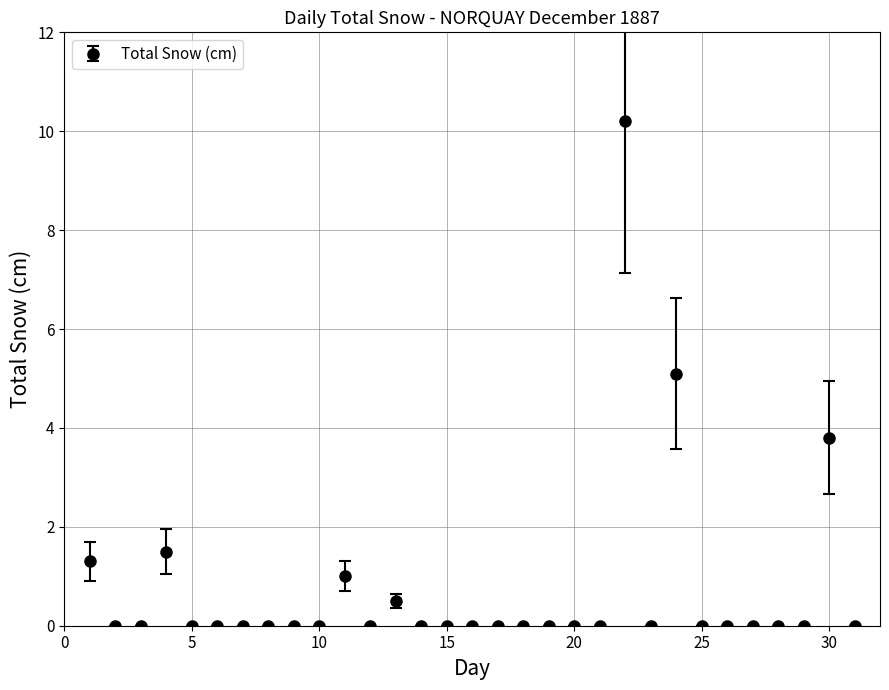

What is the greatest value displayed?

10.2